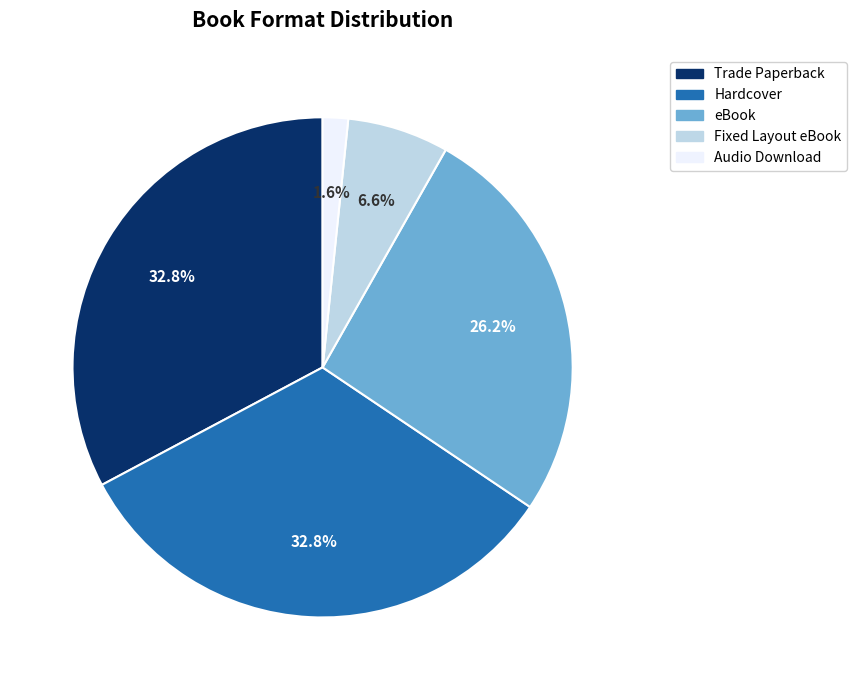

How much of the chart is everything except Audio Download?

98.4%